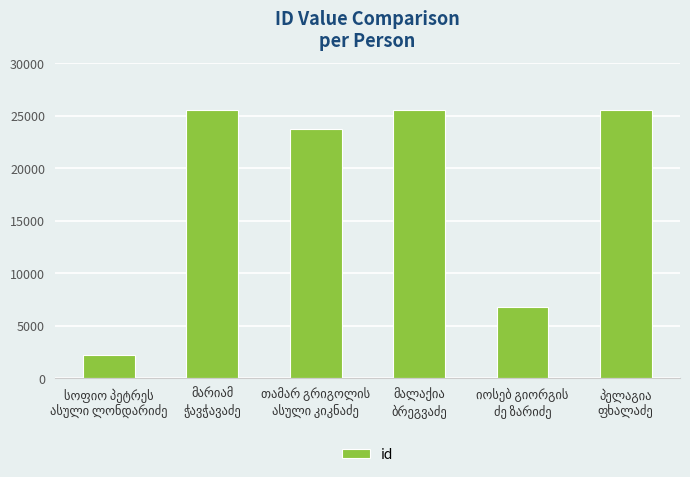

What is the minimum value shown in the chart?

2188